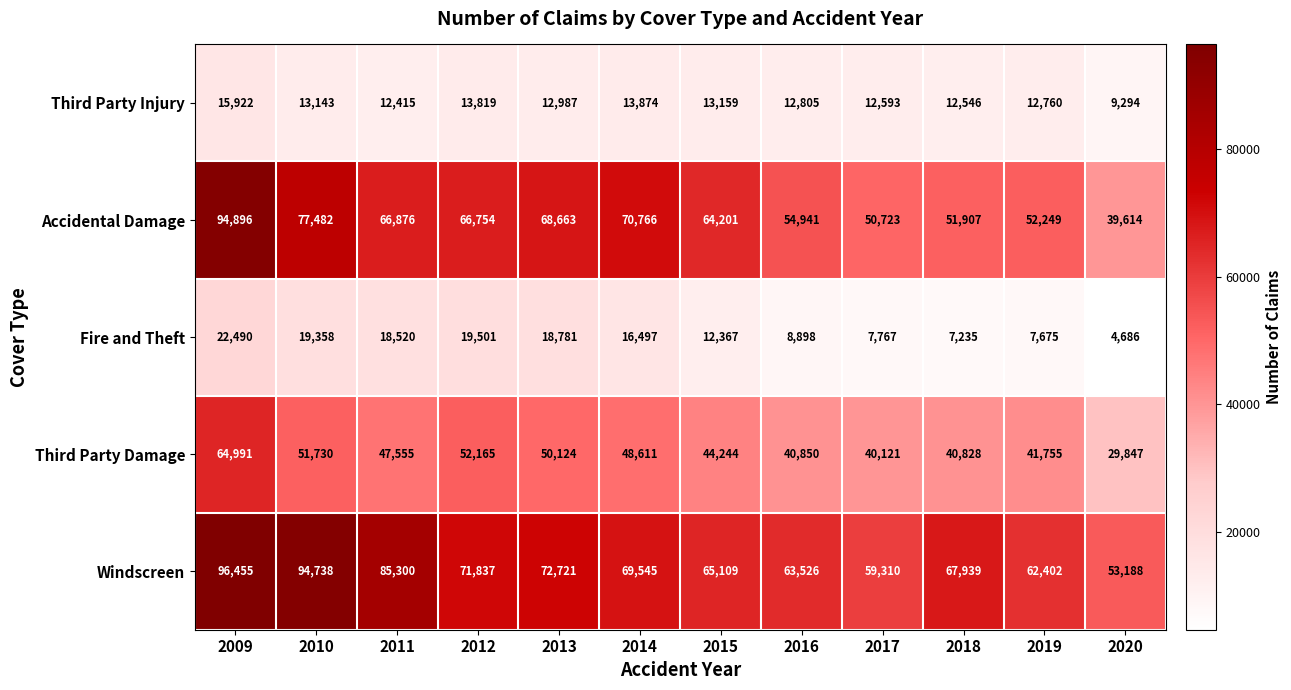

What is the maximum value shown in the chart?

96455